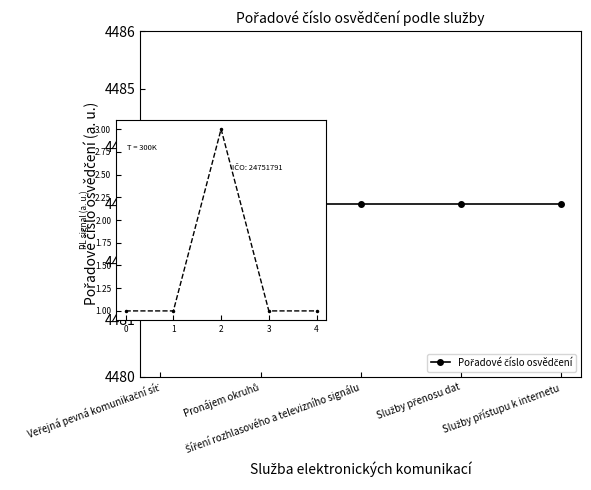

How many lines are shown in the chart?

1